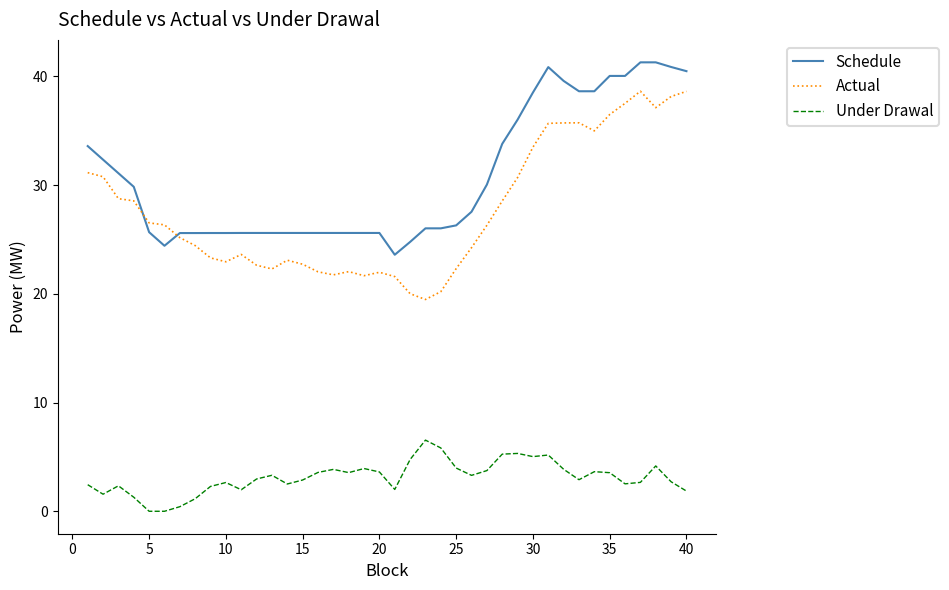

Which series has the largest total across all categories?

Schedule